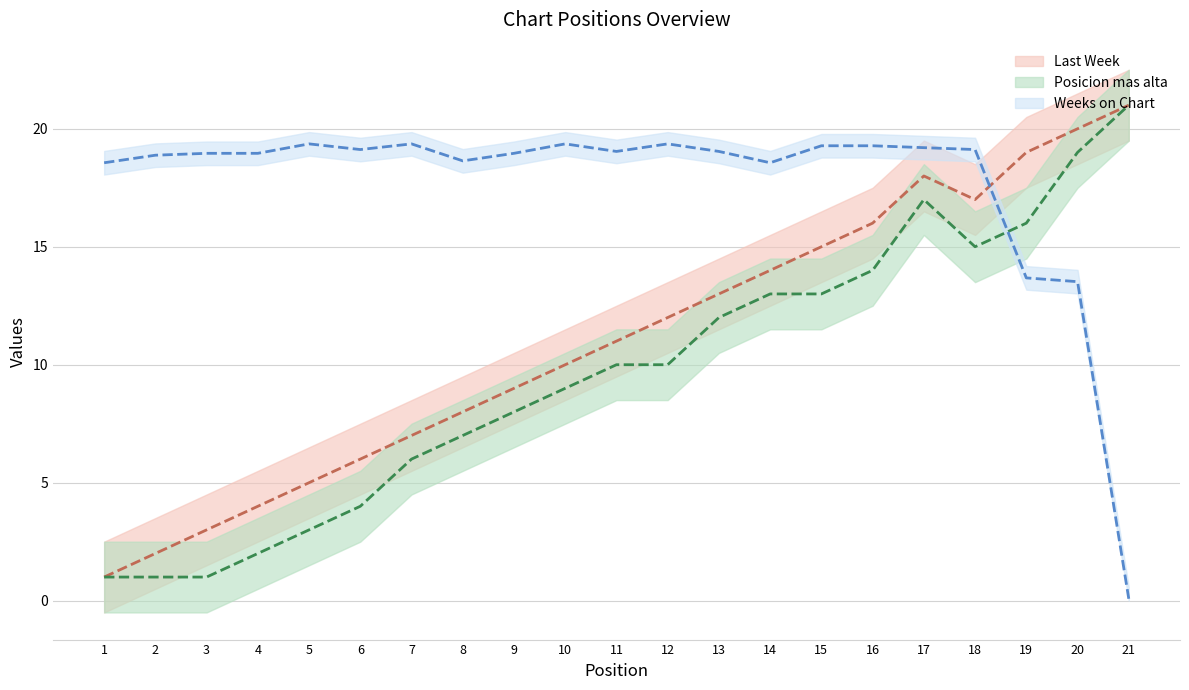

The Weeks on Chart series shows 11.9 at 1. True or false?

False